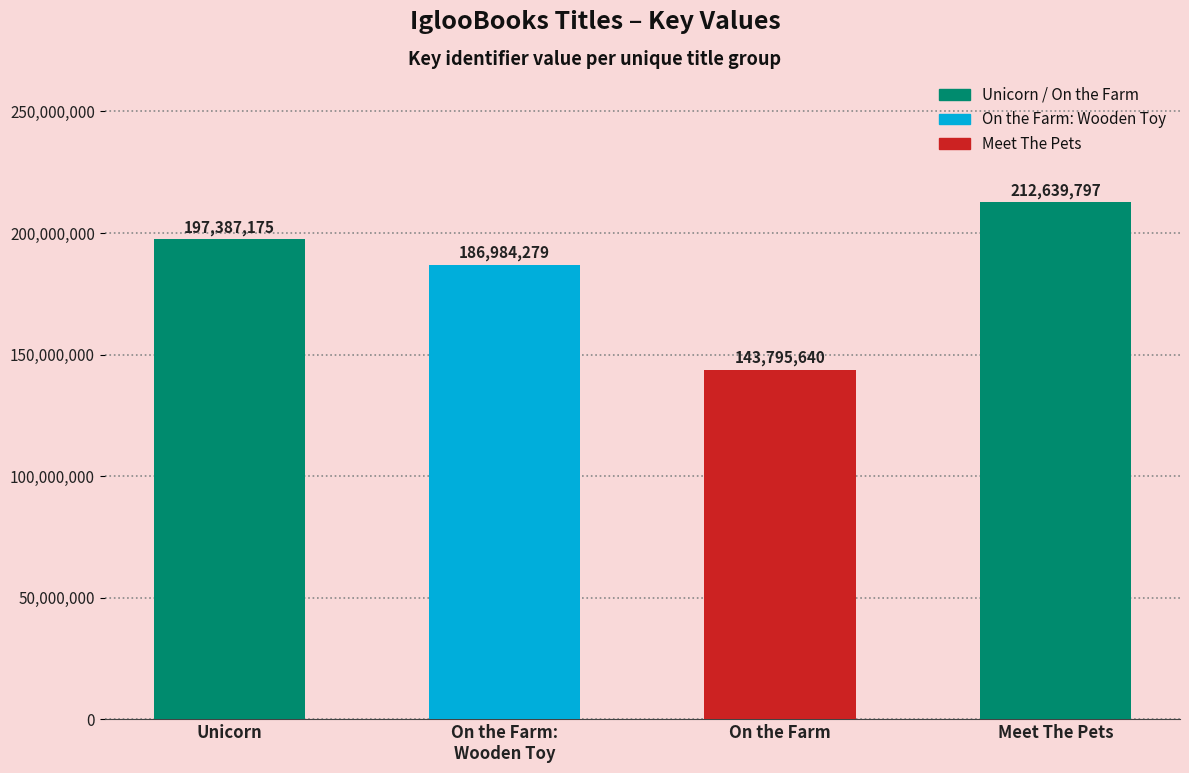

Does the chart contain any negative values?

No